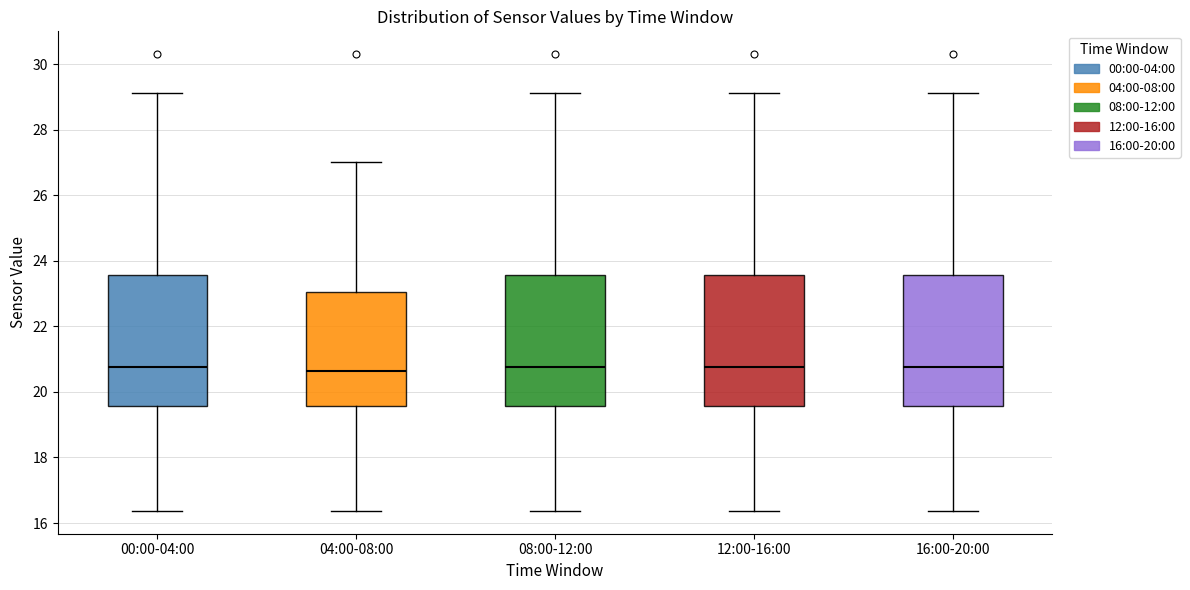

Where does the median line of the box for 00:00-04:00 sit on the y-axis? The values are not printed on the chart, so give them approximately, as read against the axis.

20.8